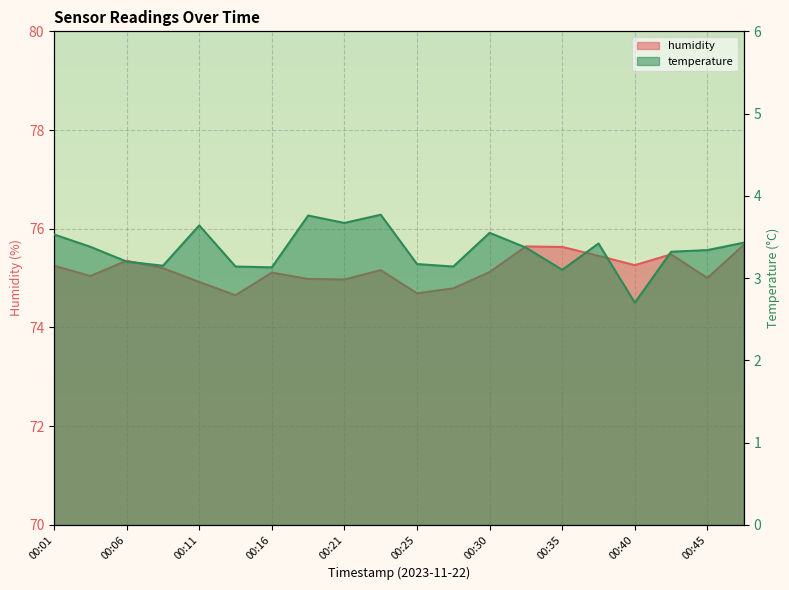

True or false: temperature has a value of 5.6 at 00:30.

False